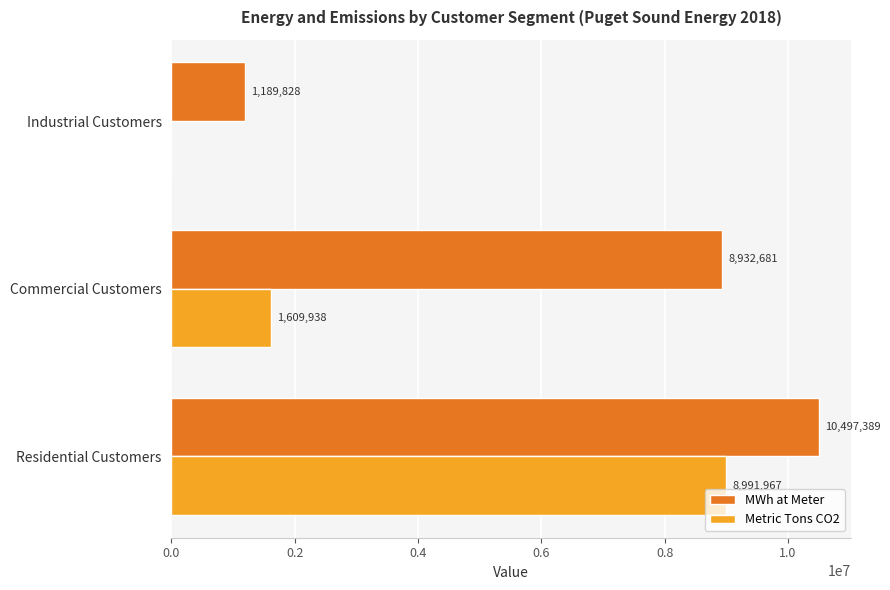

What is the greatest value displayed?

10497389.0